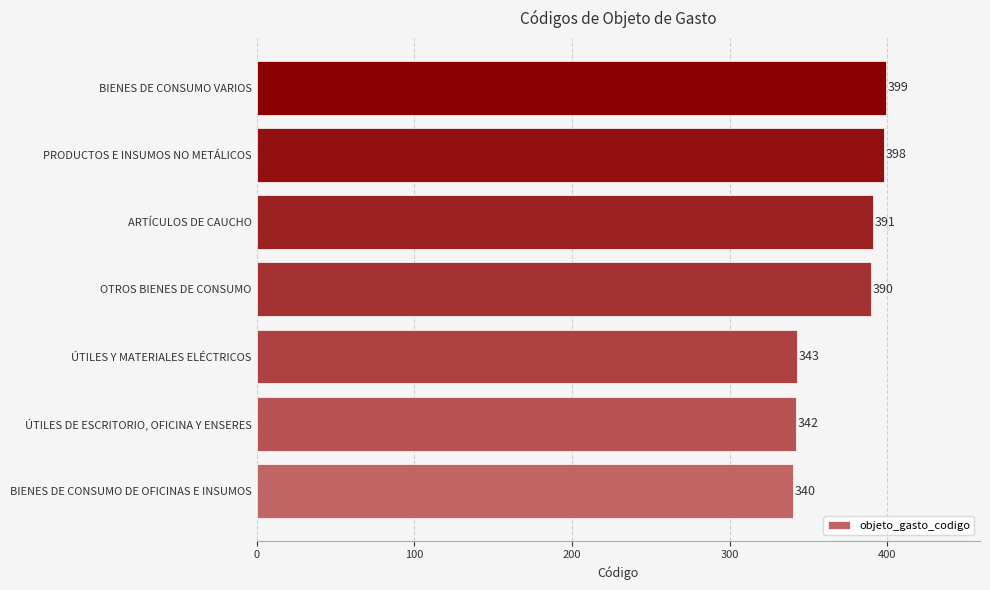

How many bars are there in total?

7